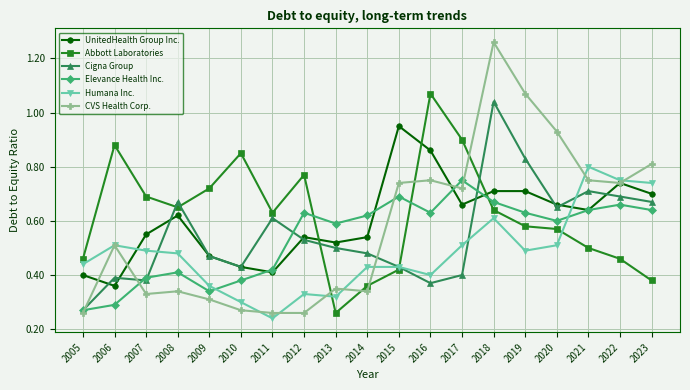

Which label corresponds to the largest value in the chart?

2018